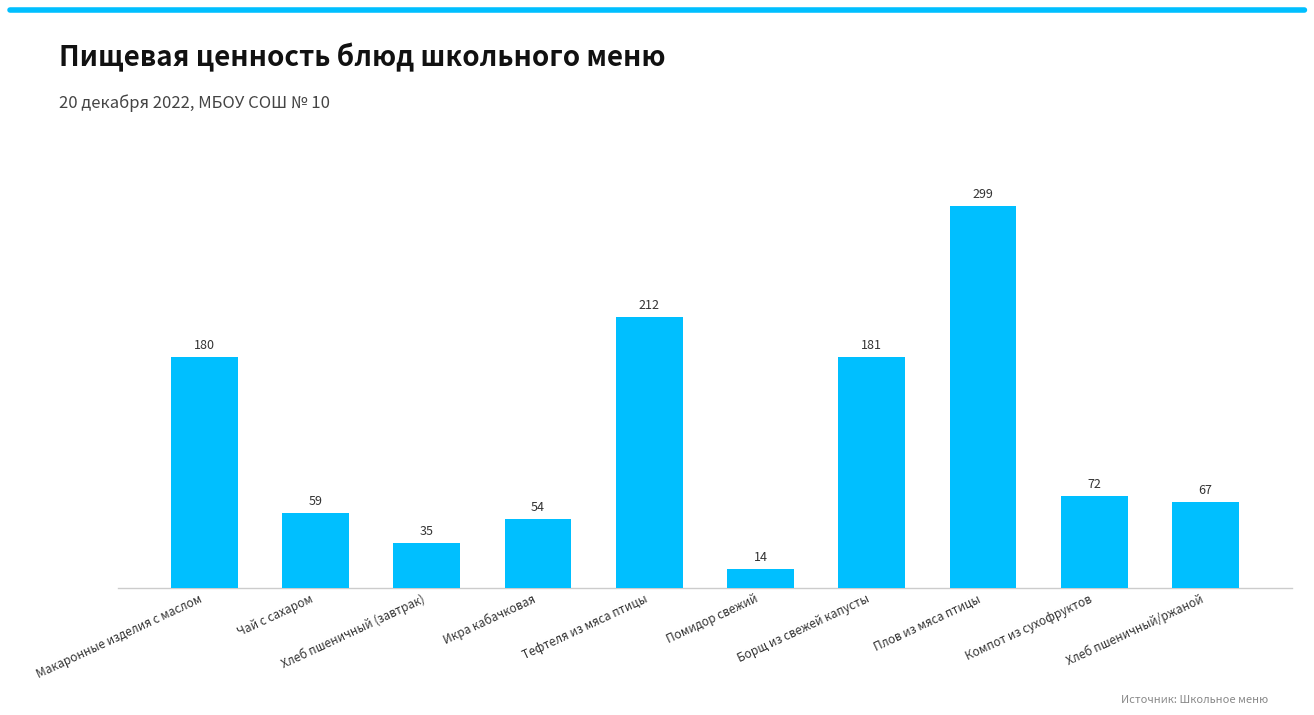

What is the label of the 4th bar from the right?

Борщ из свежей капусты